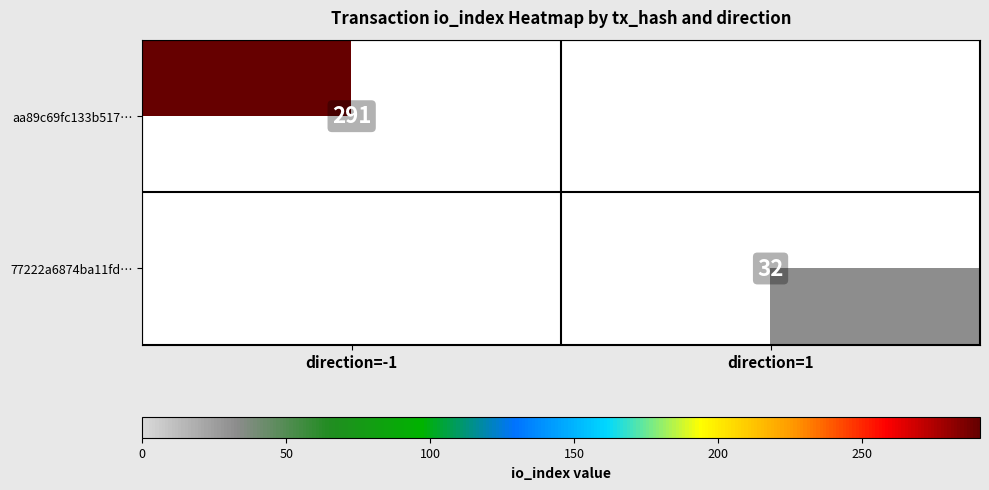

Is it true that 77222a6874ba11fd… equals 32 at direction=1?

True